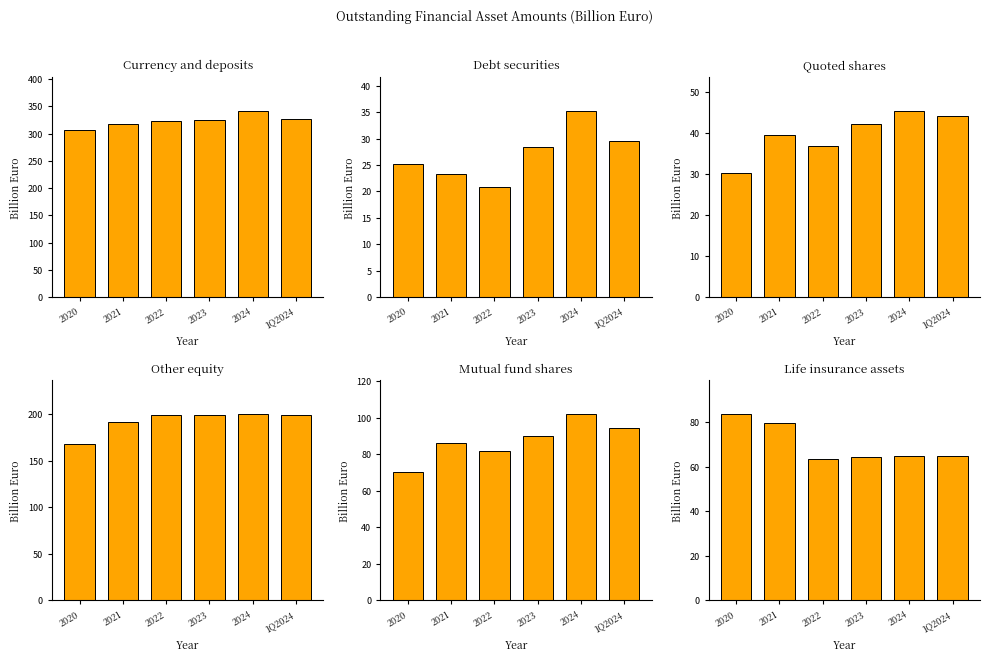

What is the total value across all series at 2024?

789.2